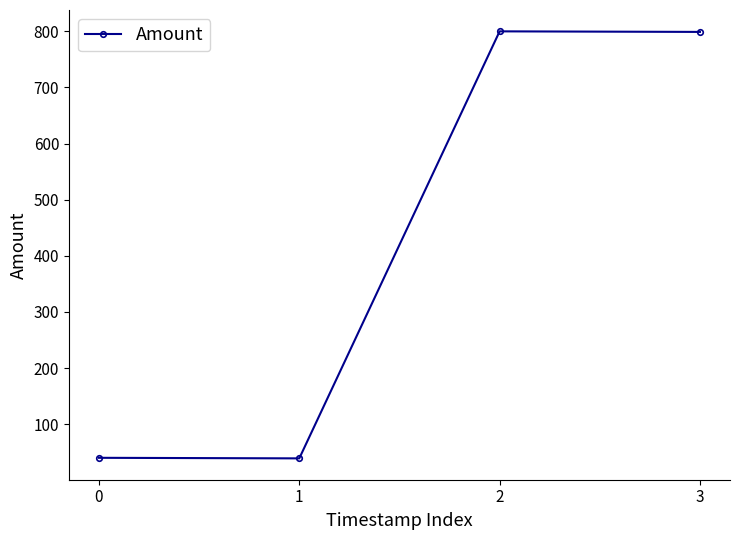

What is the maximum value shown in the chart?

800